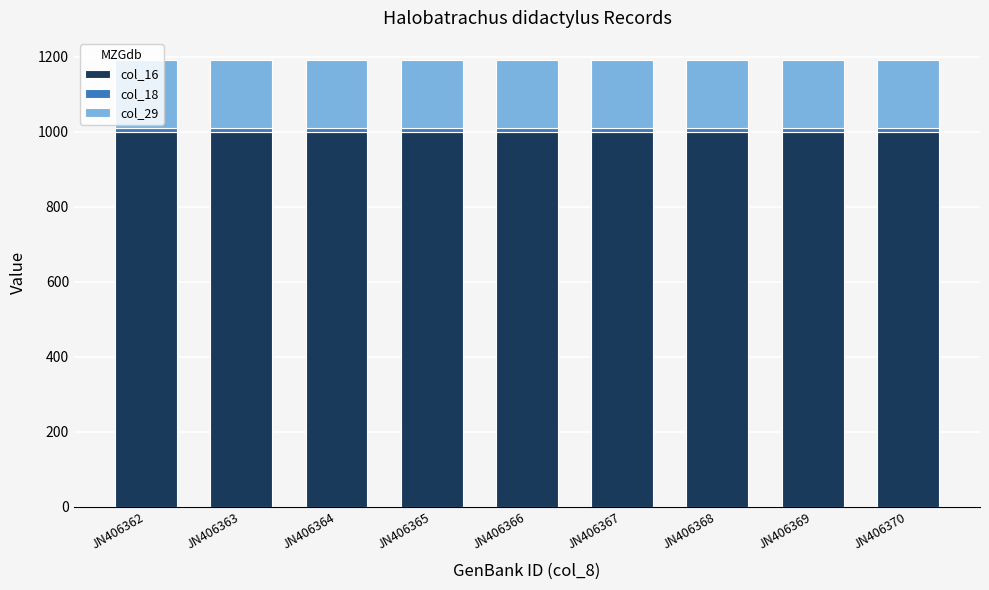

Is it true that col_16 equals 999 at JN406369?

True